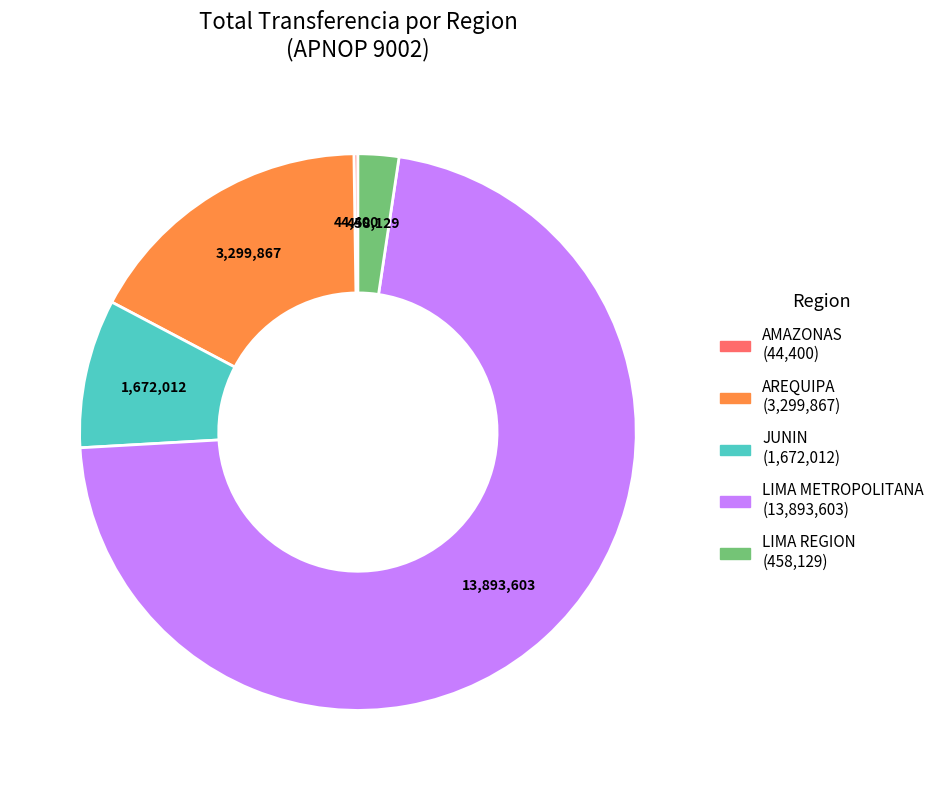

Does LIMA METROPOLITANA represent more than half of the total?

Yes